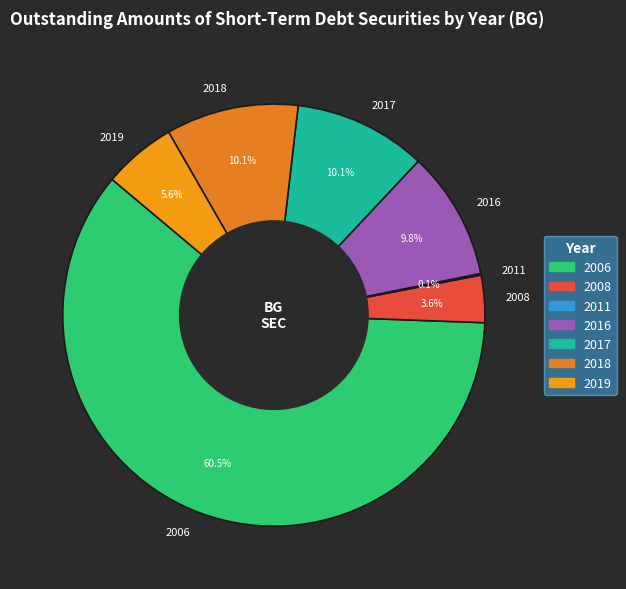

What is the total percentage of 2006 and 2018?

70.7%